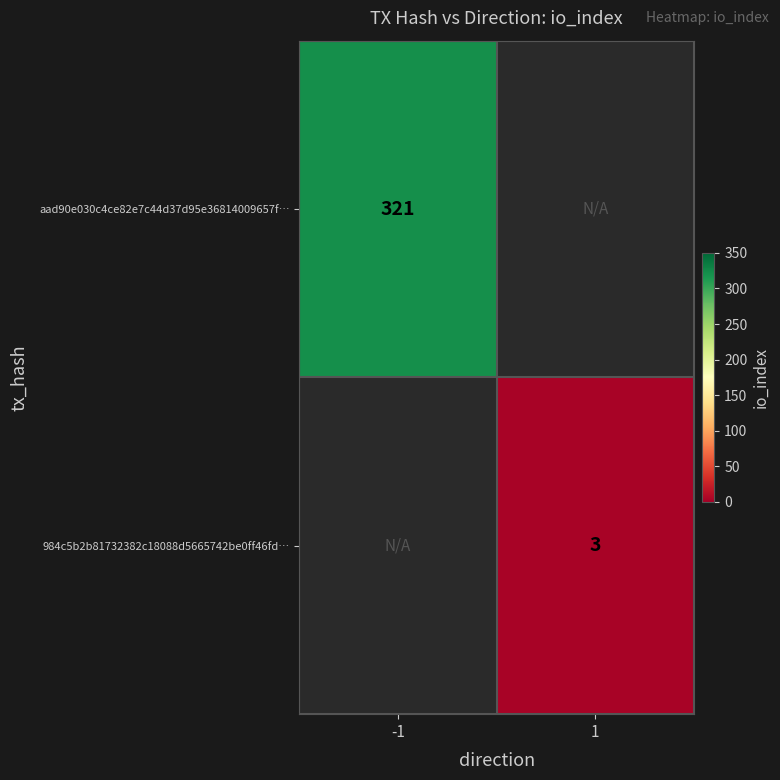

Is it true that 984c5b2b81732382c18088d5665742be0ff46fd… equals 2 at 1?

False